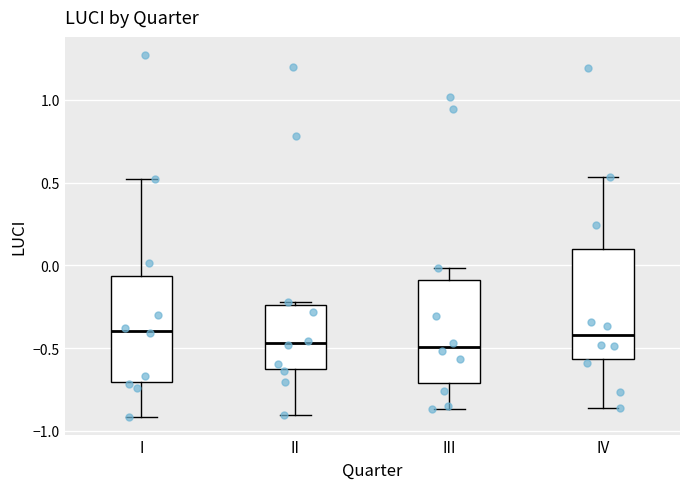

Reading left to right, read every box against the y-axis: the position of its median line, the range the box covers, and the ends of its whiskers. The values are not printed on the chart, so give them approximately, as read against the axis.

I: median -0.40, box -0.70 to -0.05, whiskers -0.90 to 0.50
II: median -0.45, box -0.65 to -0.25, whiskers -0.90 to -0.20
III: median -0.50, box -0.70 to -0.10, whiskers -0.85 to 0.00
IV: median -0.40, box -0.55 to 0.10, whiskers -0.85 to 0.55